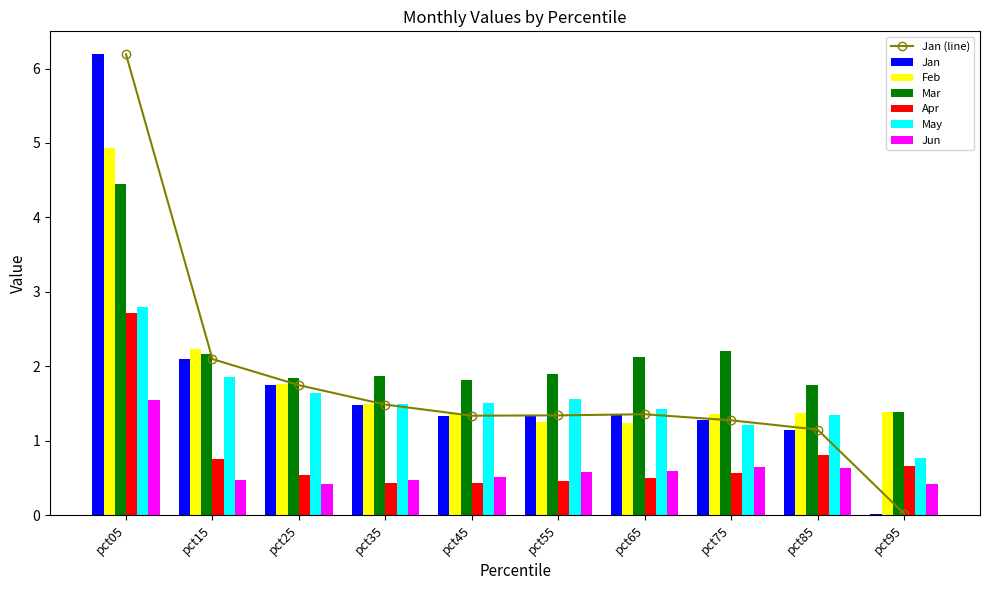

Rank the categories by May value from lowest to highest.

pct95, pct75, pct85, pct65, pct35, pct45, pct55, pct25, pct15, pct05